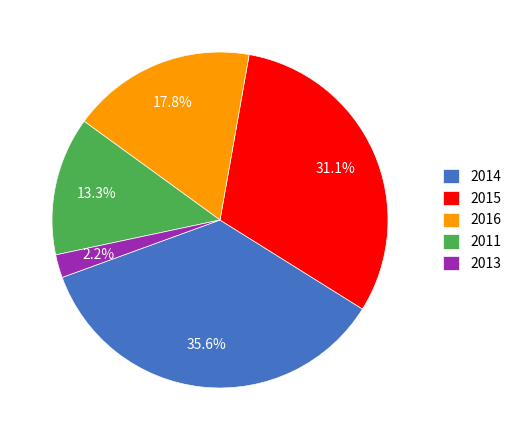

The 2016 slice represents 18% of the pie. True or false?

True